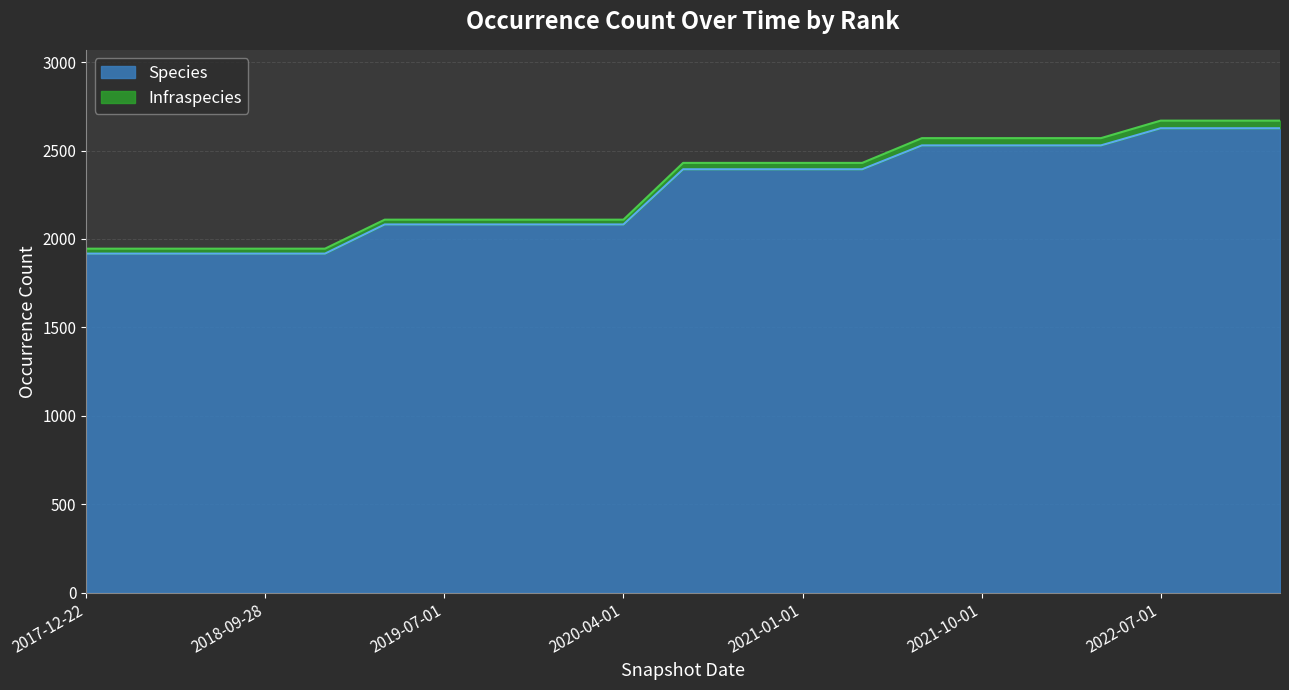

True or false: the data shows 1917 at 2018-07-11.

True